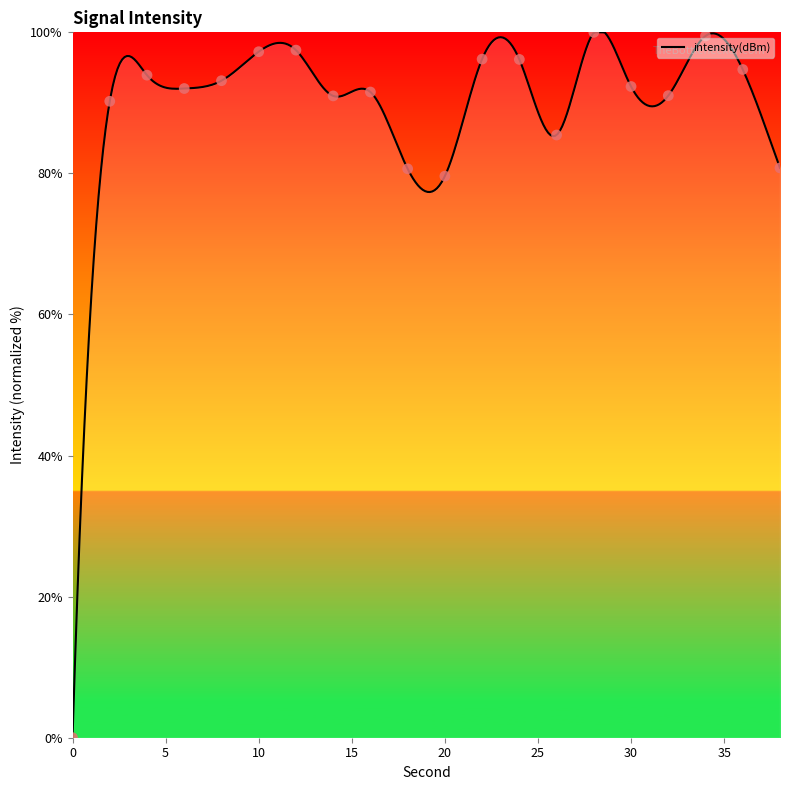

What is the change in value from 16 to 18?

-10.9